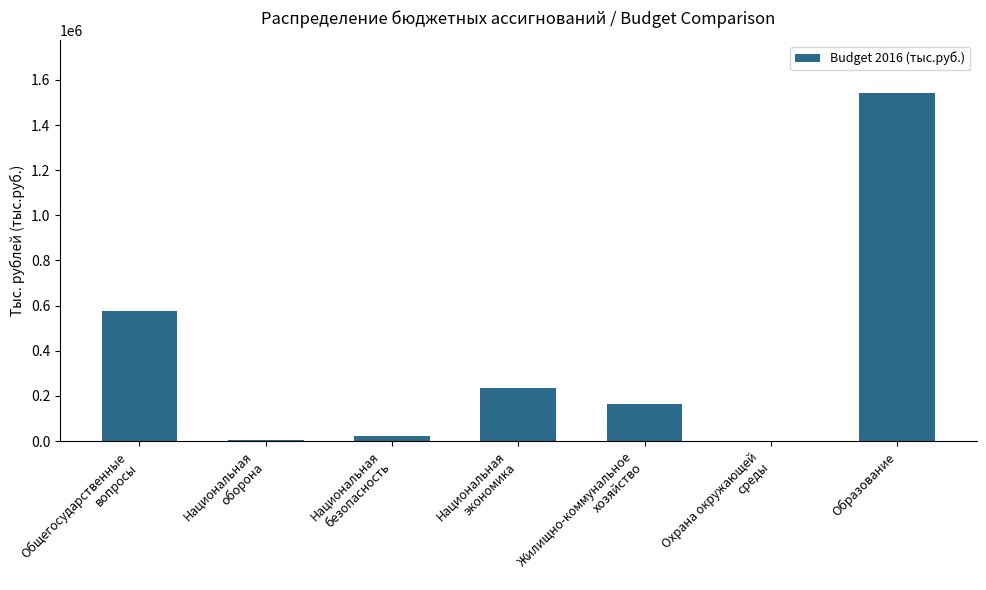

The chart shows a value of 956786.7 at Образование. True or false?

False